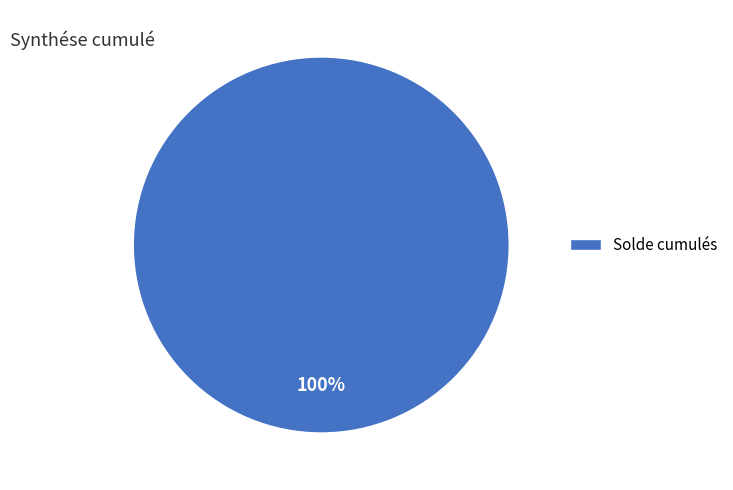

Is there any slice that represents more than half of the pie?

Yes